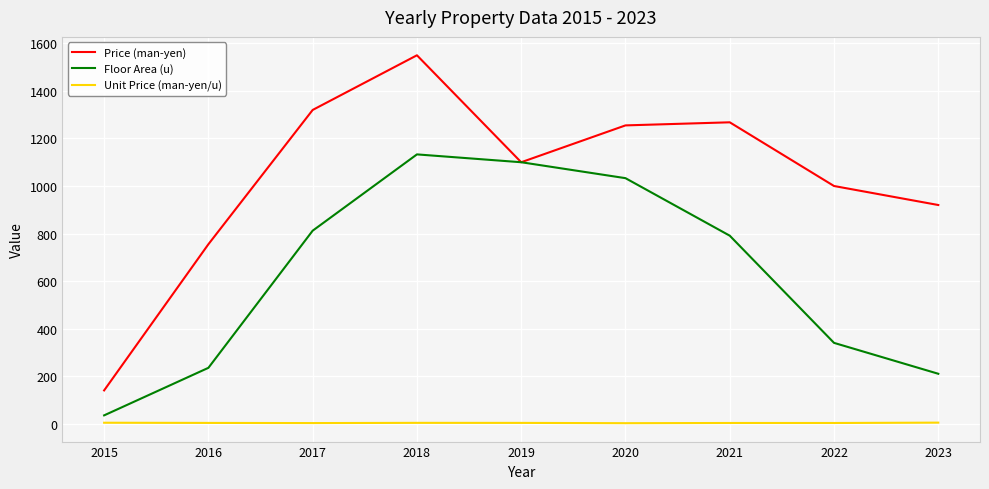

The Unit Price (man-yen/u) series shows 2.9 at 2022. True or false?

True